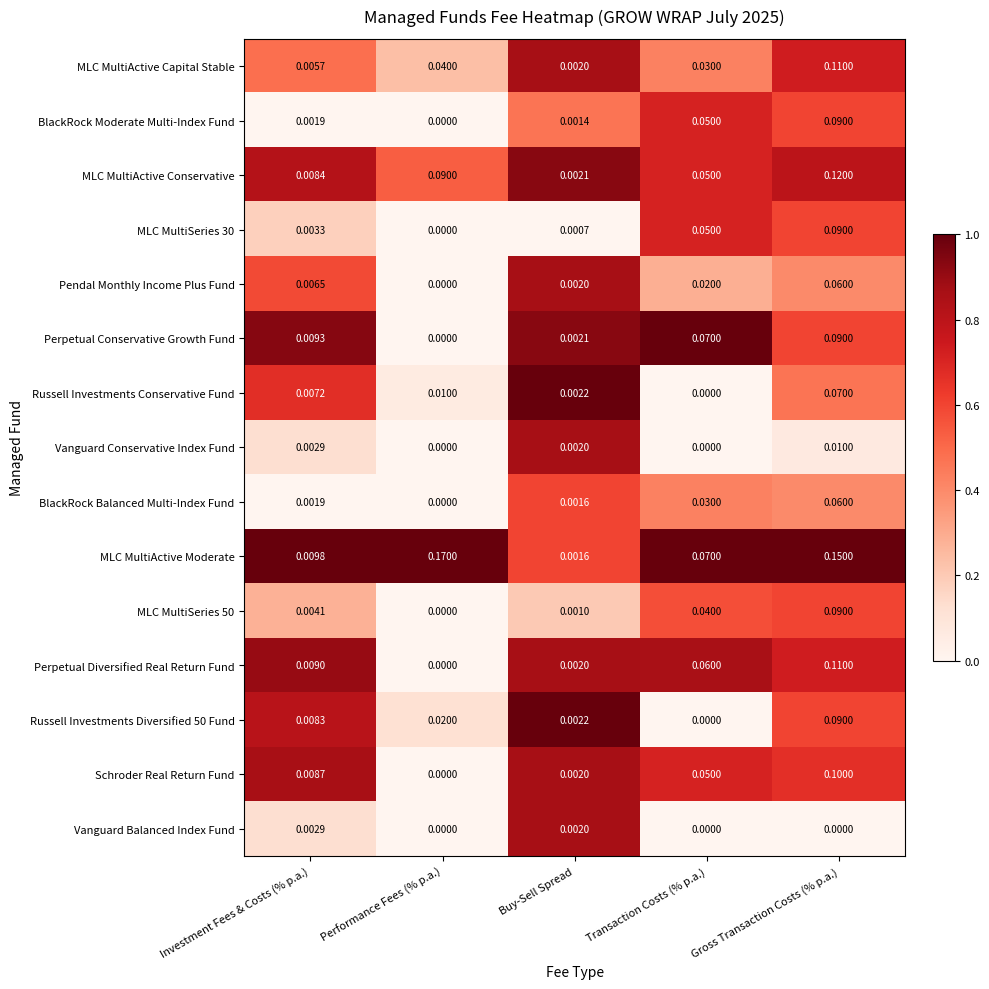

Which series has the largest range (max minus min)?

MLC MultiActive Moderate